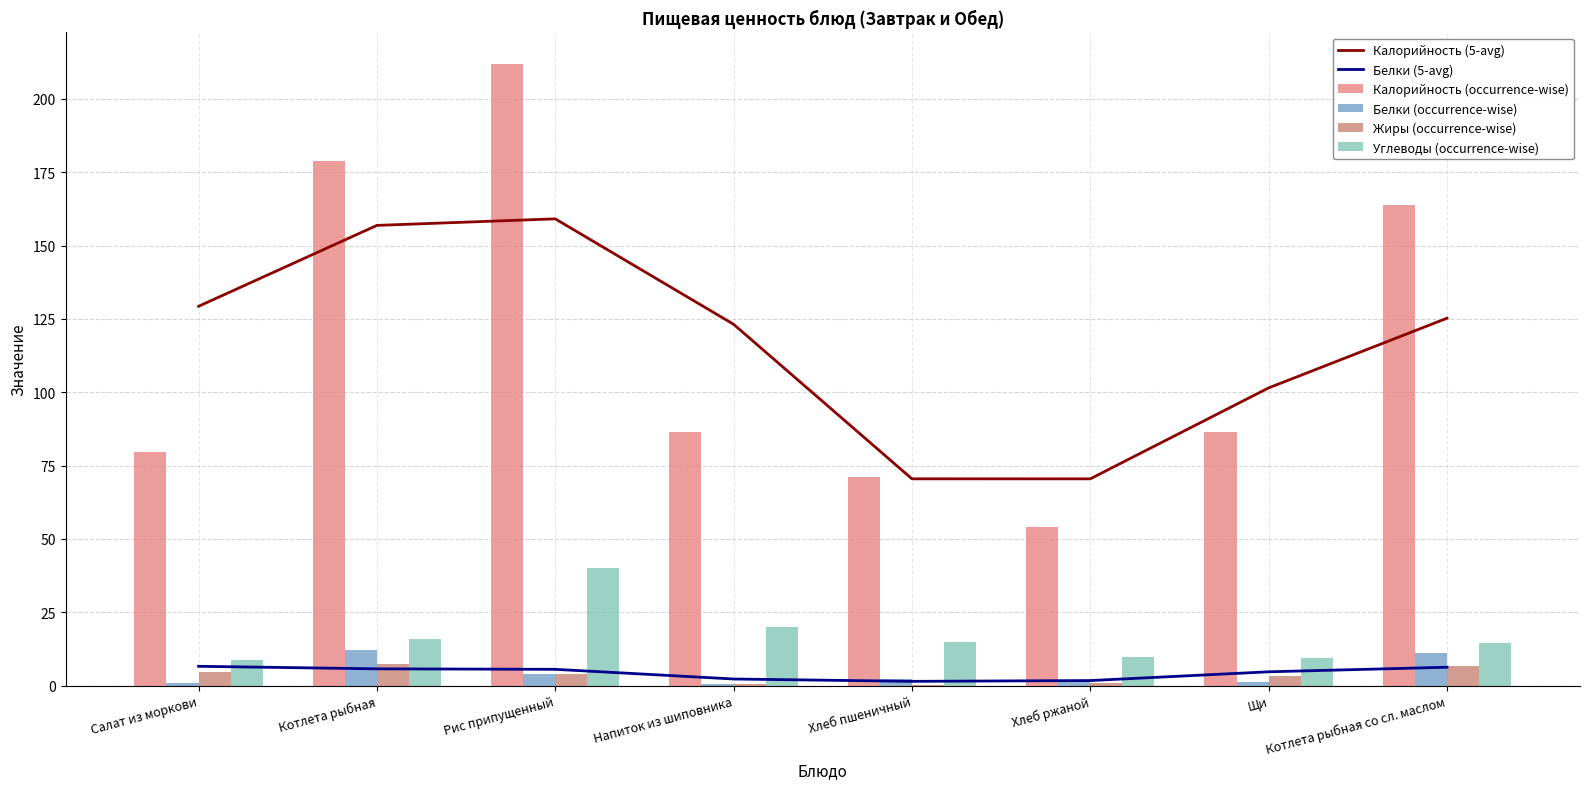

True or false: Углеводы (occurrence-wise) has a value of 9.6 at Хлеб ржаной.

True